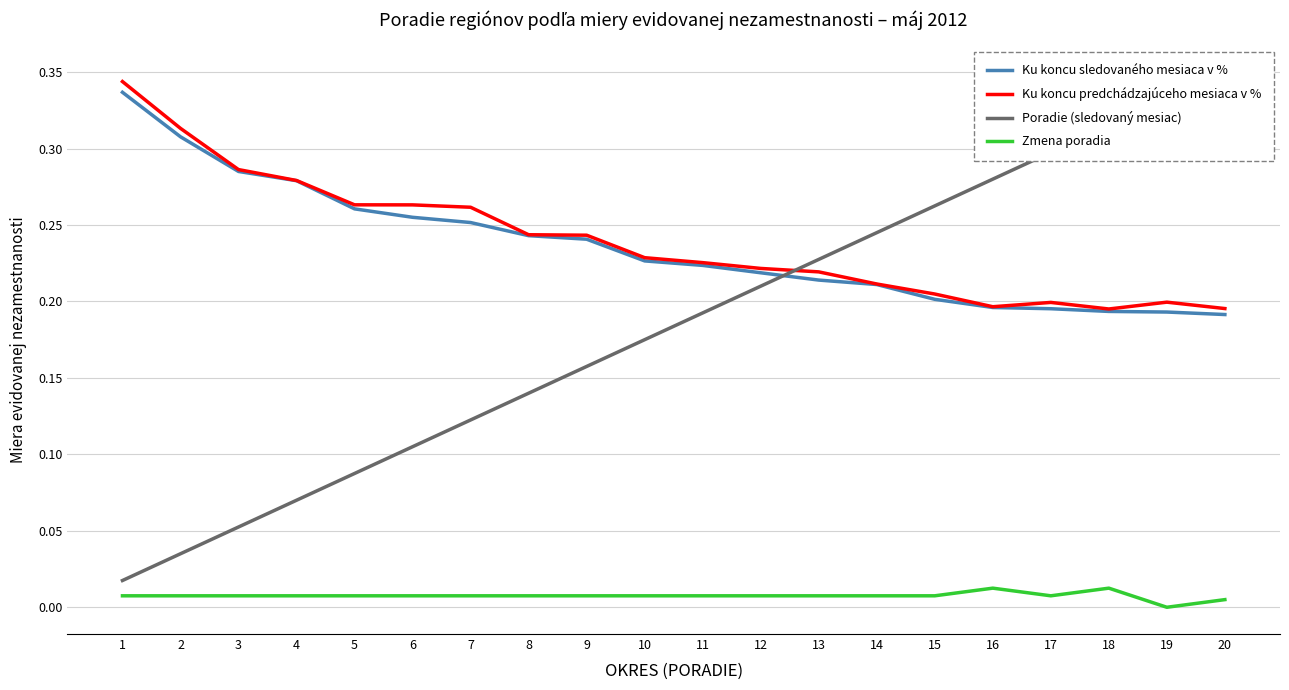

Reading right to left, what are all the values shown in this chart?

Ku koncu sledovaného mesiaca v %: 20=0.2	19=0.2	18=0.2	17=0.2	16=0.2	15=0.2	14=0.2	13=0.2	12=0.2	11=0.2	10=0.2	9=0.2	8=0.2	7=0.3	6=0.3	5=0.3	4=0.3	3=0.3	2=0.3	1=0.3
Ku koncu predchádzajúceho mesiaca v %: 20=0.2	19=0.2	18=0.2	17=0.2	16=0.2	15=0.2	14=0.2	13=0.2	12=0.2	11=0.2	10=0.2	9=0.2	8=0.2	7=0.3	6=0.3	5=0.3	4=0.3	3=0.3	2=0.3	1=0.3
Poradie (sledovaný mesiac): 20=0.3	19=0.3	18=0.3	17=0.3	16=0.3	15=0.3	14=0.2	13=0.2	12=0.2	11=0.2	10=0.2	9=0.2	8=0.1	7=0.1	6=0.1	5=0.1	4=0.1	3=0.1	2=0.0	1=0.0
Zmena poradia: 20=0.0	19=0.0	18=0.0	17=0.0	16=0.0	15=0.0	14=0.0	13=0.0	12=0.0	11=0.0	10=0.0	9=0.0	8=0.0	7=0.0	6=0.0	5=0.0	4=0.0	3=0.0	2=0.0	1=0.0